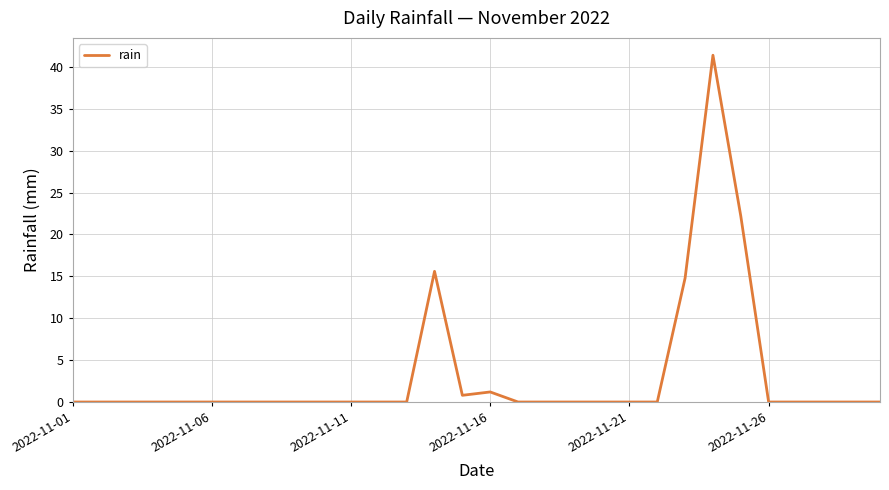

What is the maximum value shown in the chart?

41.4